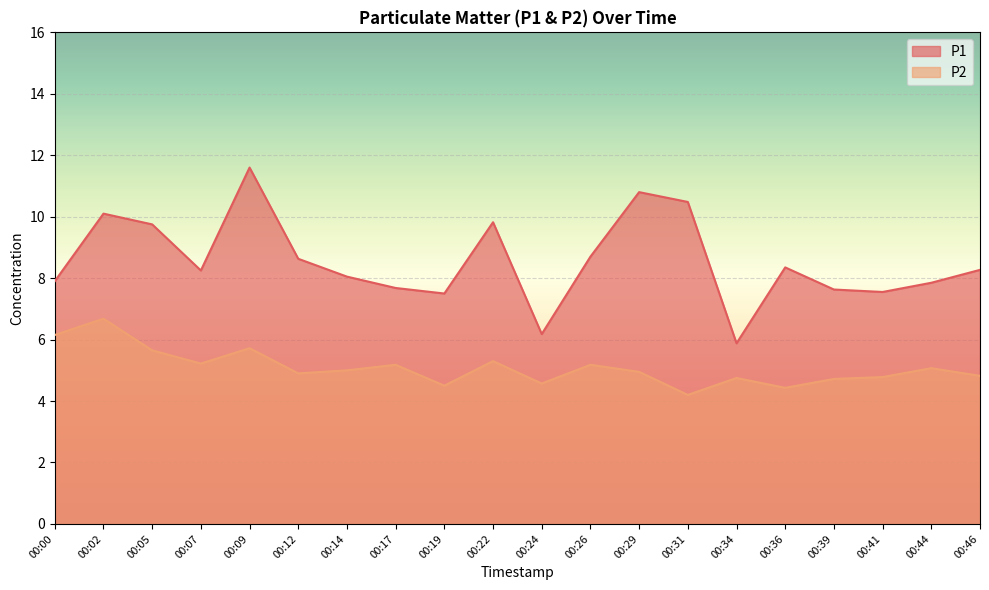

What is the difference between the second highest and minimum values in the P1 series?

4.9